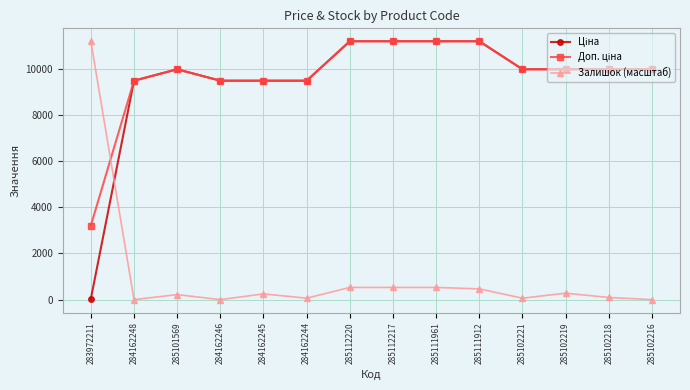

Does the chart display data point markers on the line(s)?

Yes